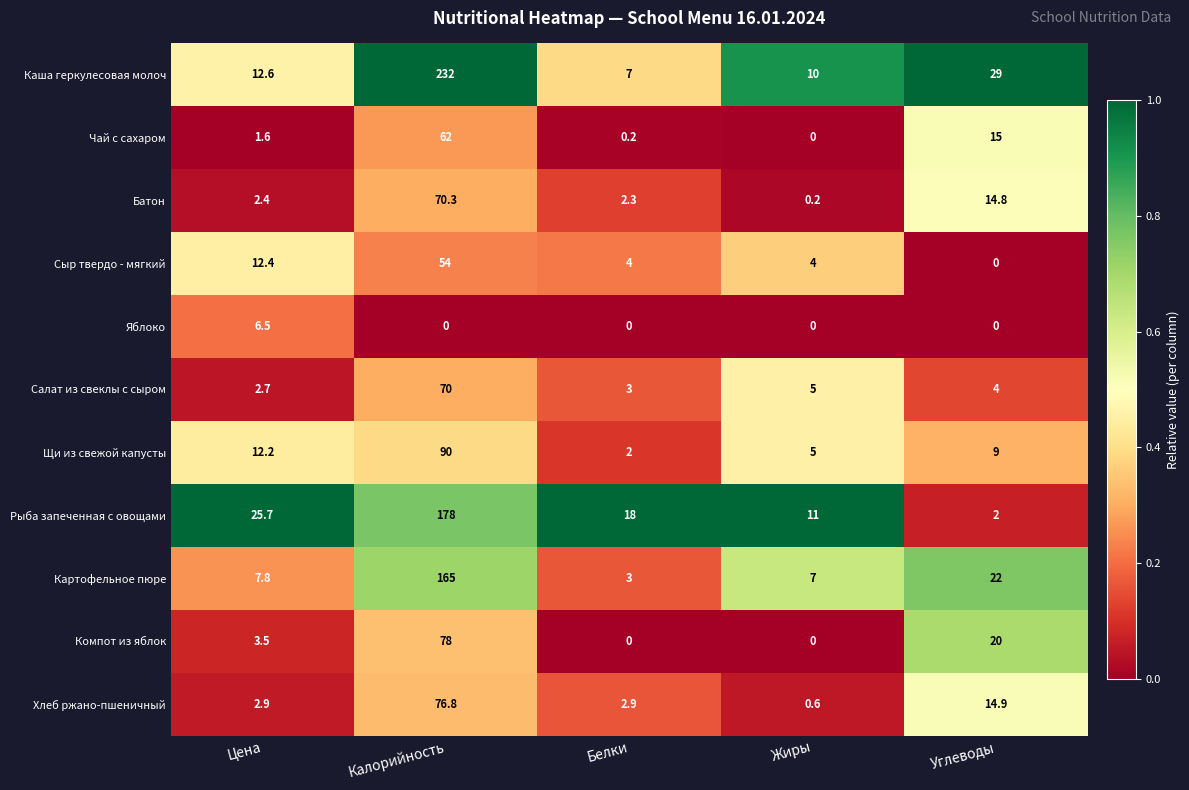

Between Цена and Жиры, which series saw the biggest shift?

Рыба запеченная с овощами